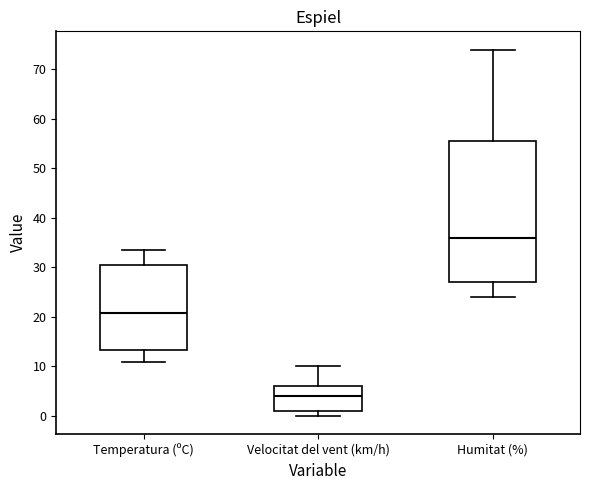

Where is the upper edge of the box for Humitat (%) on the y-axis? The values are not printed on the chart, so give them approximately, as read against the axis.

56